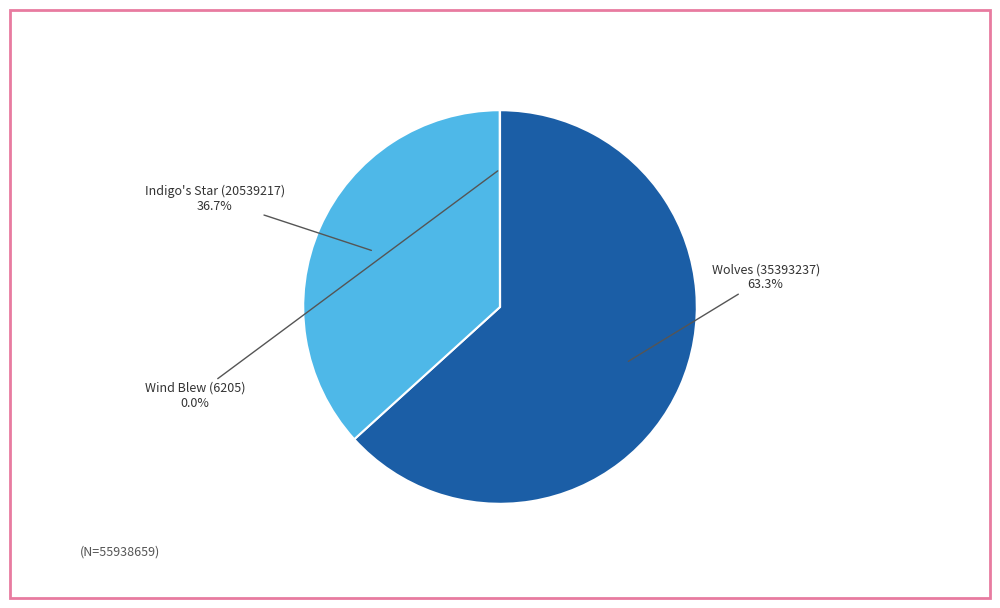

Is there a majority slice in this chart?

Yes